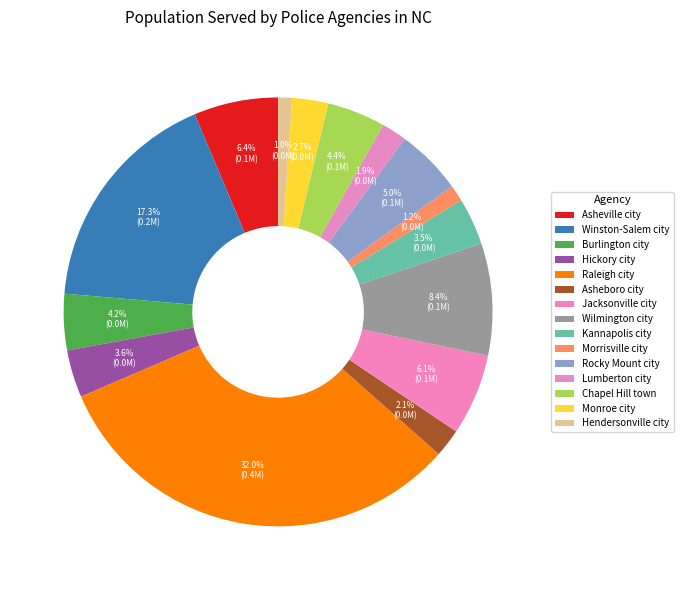

What is the change in value from Wilmington city to Chapel Hill town?

-46715